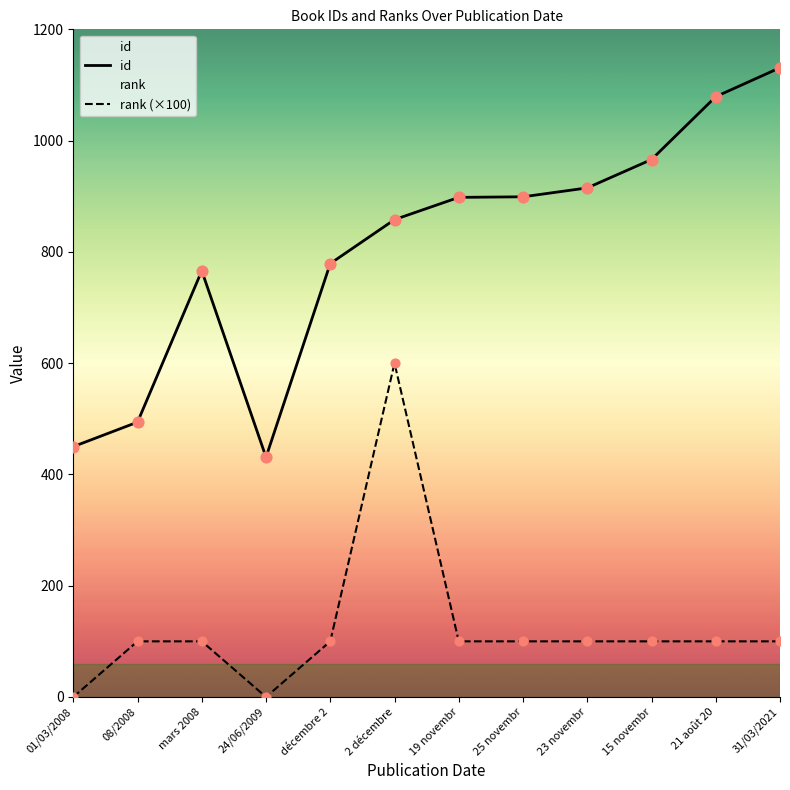

Is the value of id at 24/06/2009 greater than the value of rank (×100) at décembre 2?

Yes